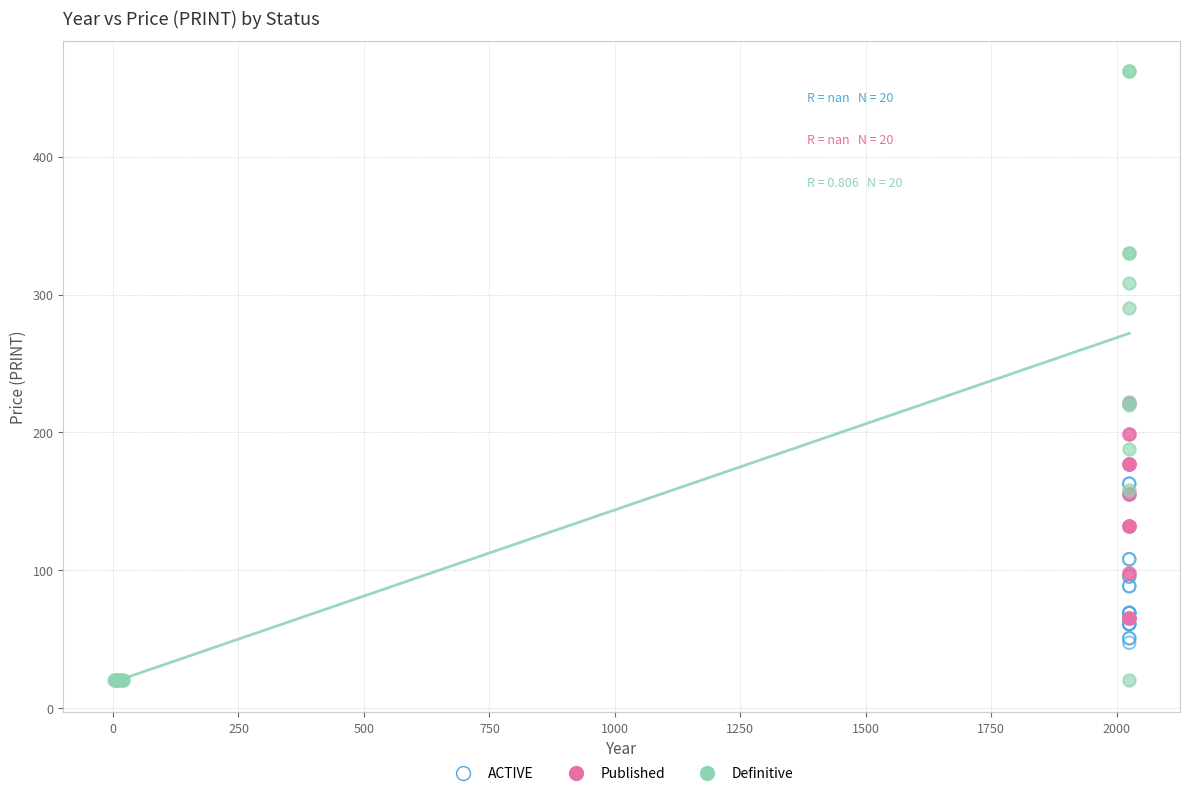

Which series has the largest Y range (max minus min)?

Definitive